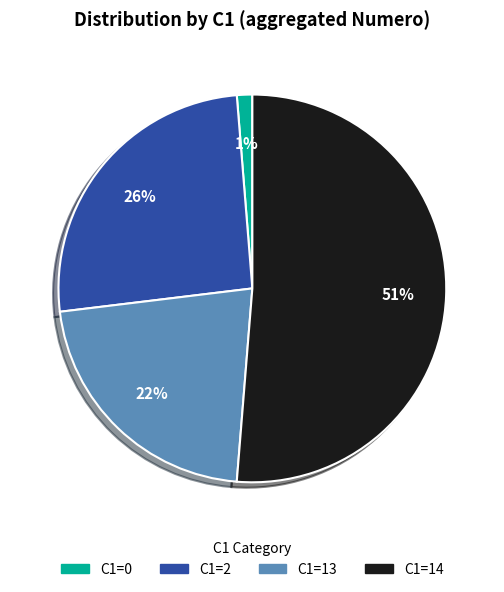

Do C1=13 and C1=14 together represent more than half of the pie?

Yes